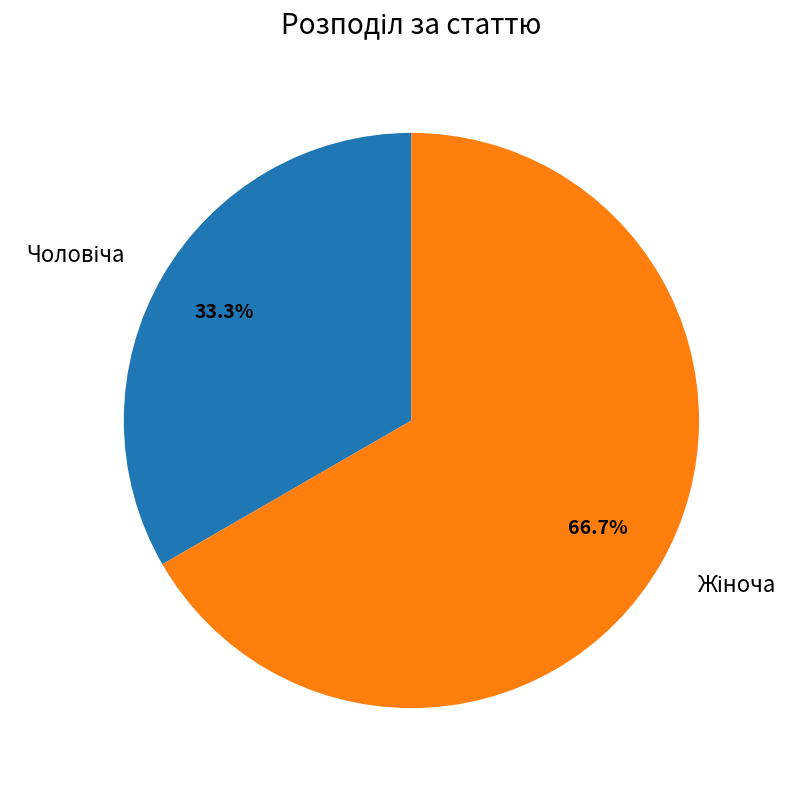

Is there a majority slice in this chart?

Yes